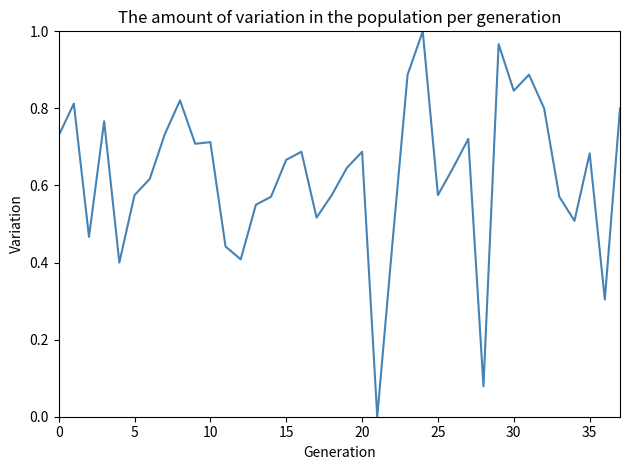

How many lines are shown in the chart?

1